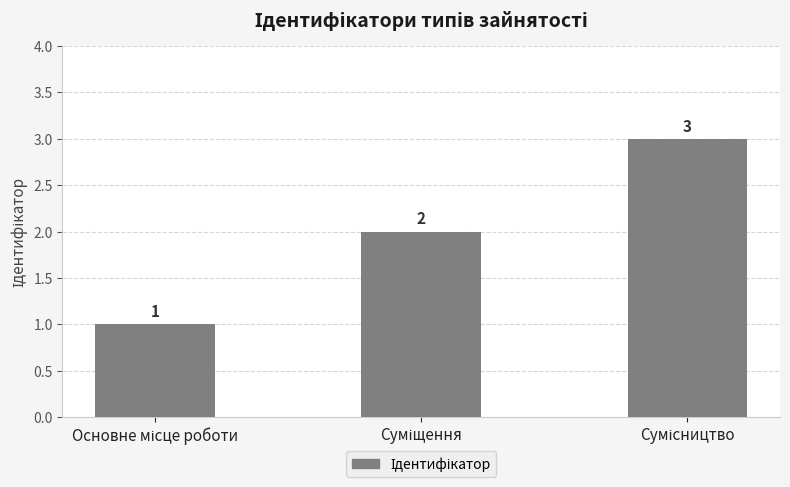

What is the value of the 2nd bar from the left?

2